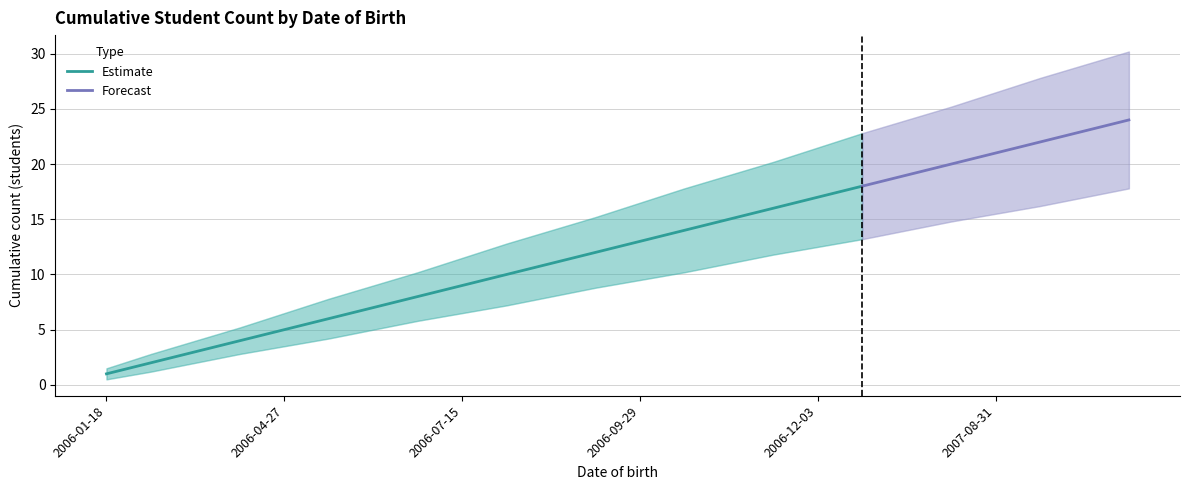

The value at 2006-09-06 is 2. True or false?

False